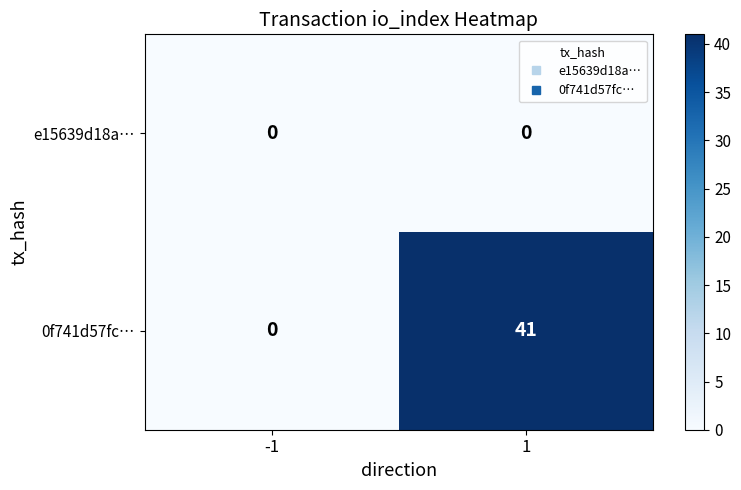

How many series are shown in this chart?

2